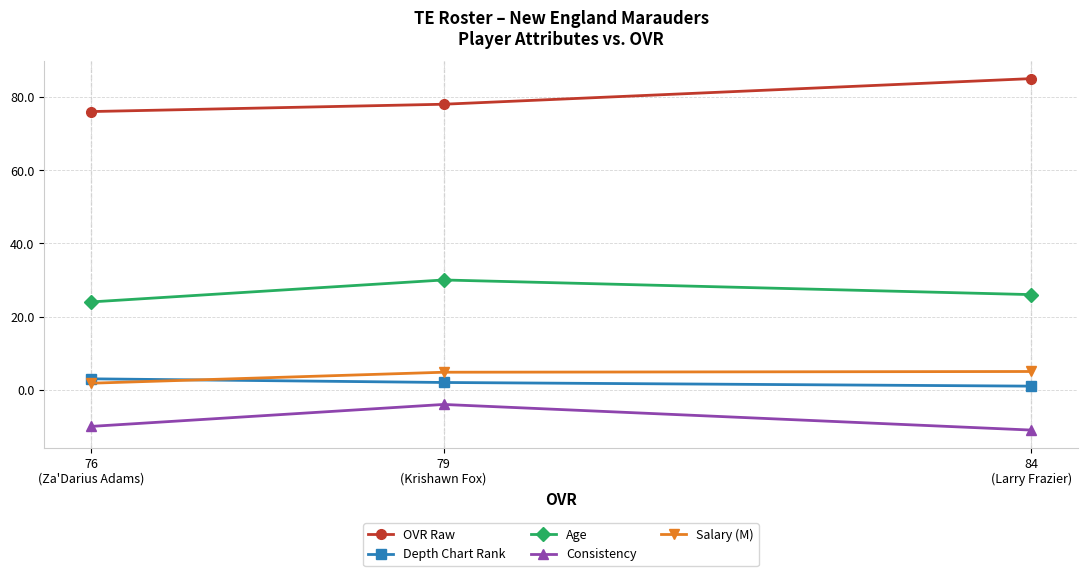

Where is Age nearest to the value 27?

84
(Larry Frazier)